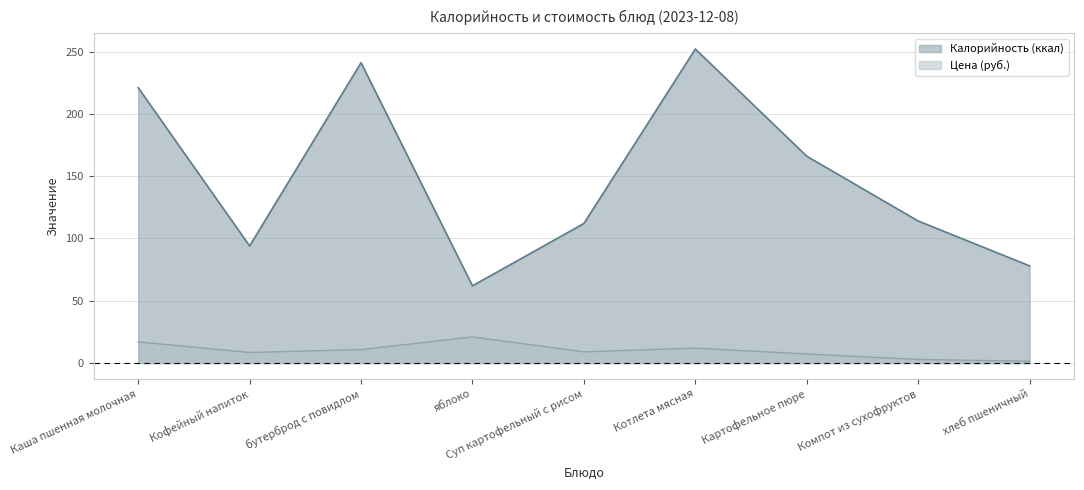

The Цена series shows 17.0 at Каша пшенная молочная. True or false?

True